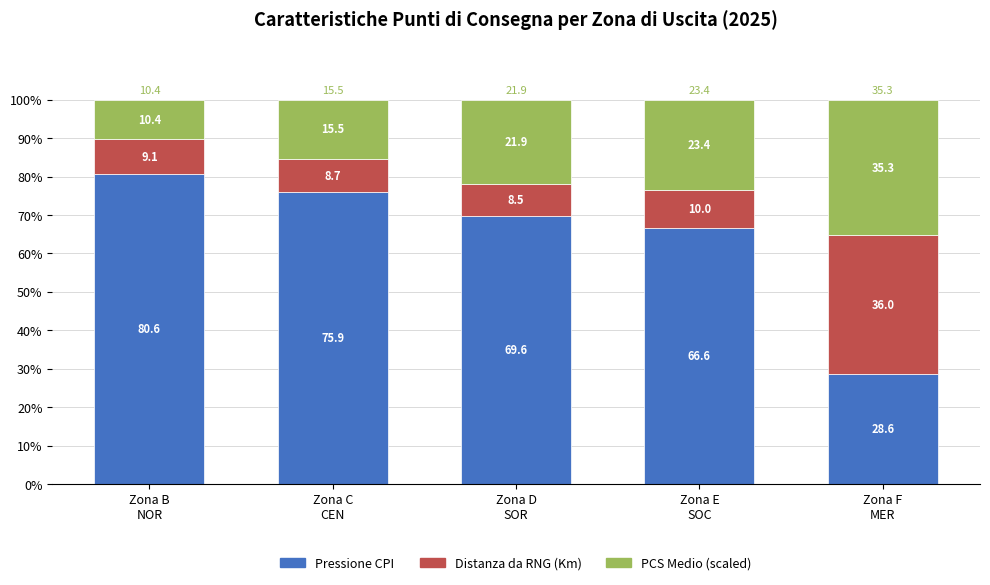

What is the highest value of the Pressione CPI series?

80.6